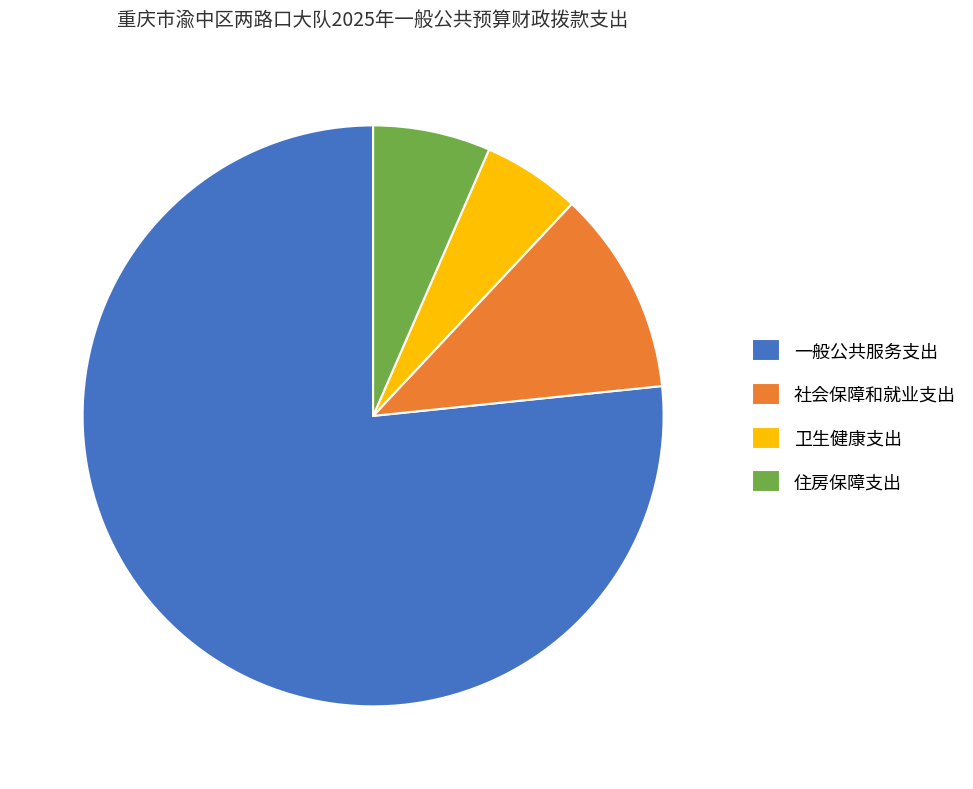

Is it true that 住房保障支出 is 19% of the pie?

False